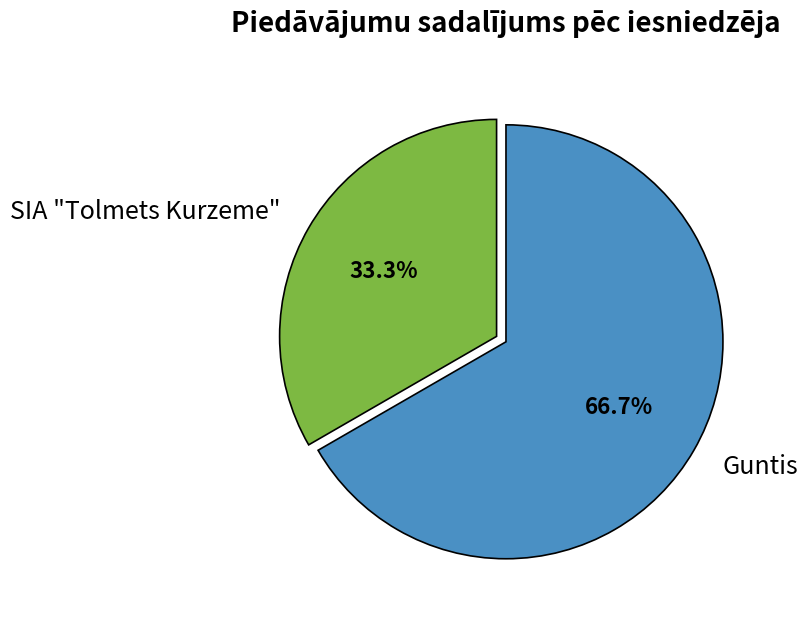

Is there any slice that represents more than half of the pie?

Yes